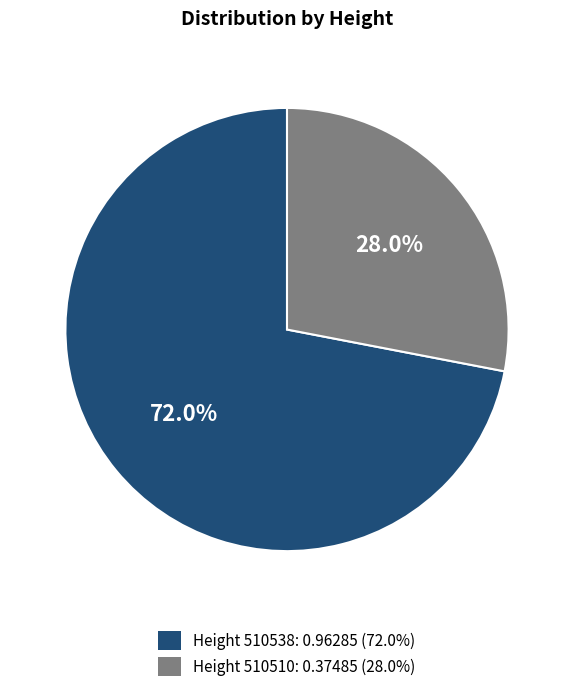

How many segments does this pie chart have?

2